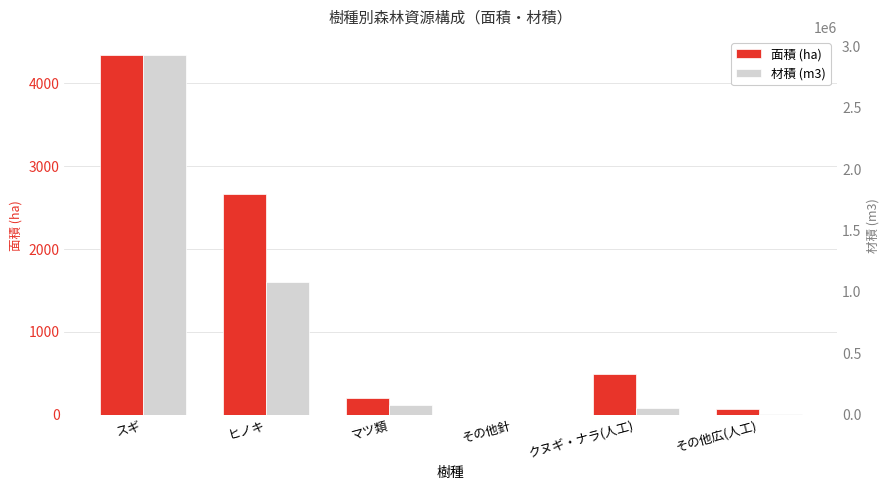

List the series in order of their overall mean, lowest first.

面積 (ha), 材積 (m3)